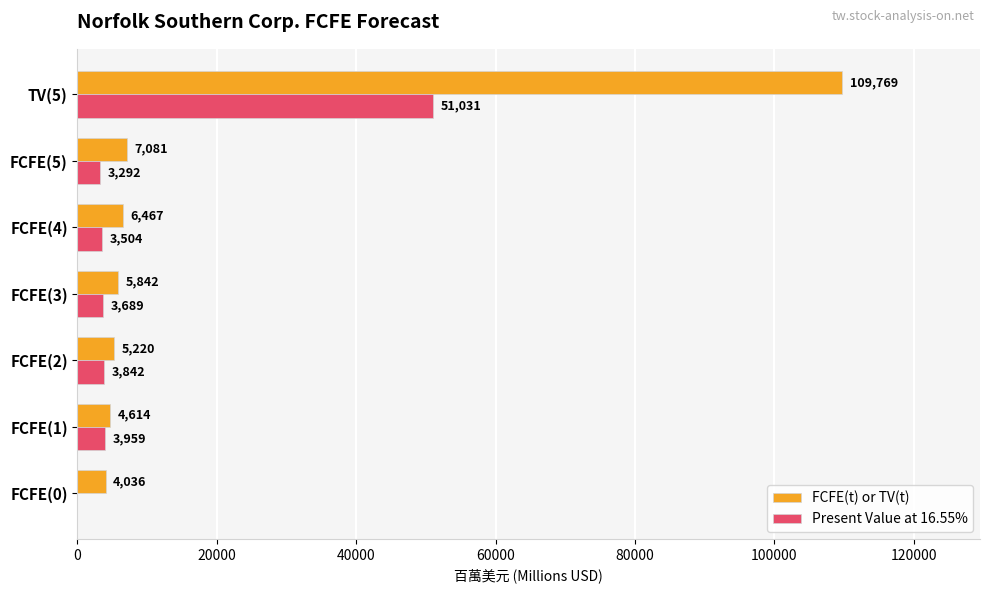

What is the average value of the FCFE(t) or TV(t) series?

20433